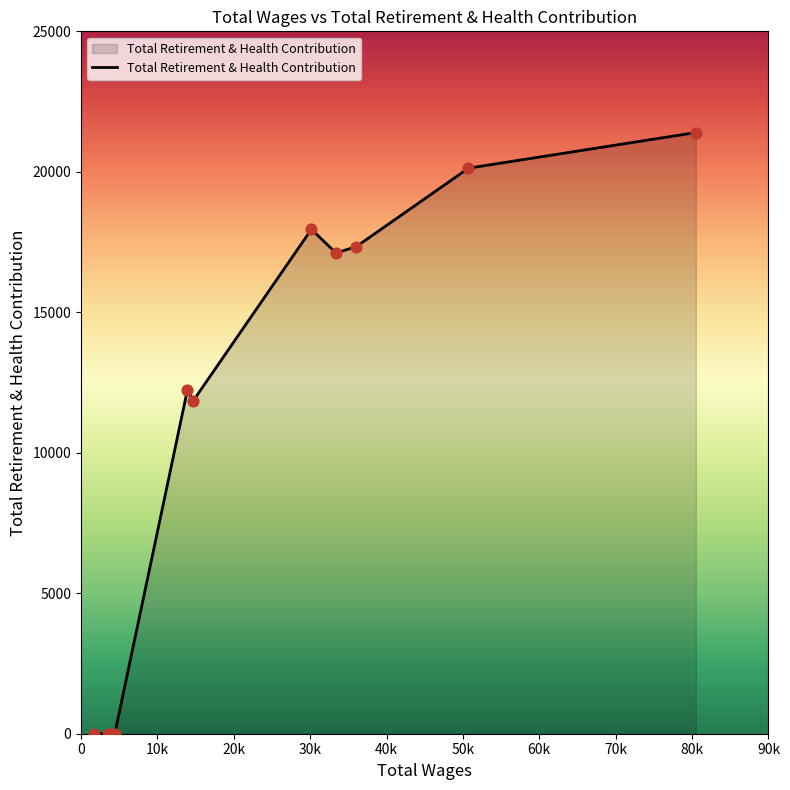

What is the greatest value displayed?

21397.5